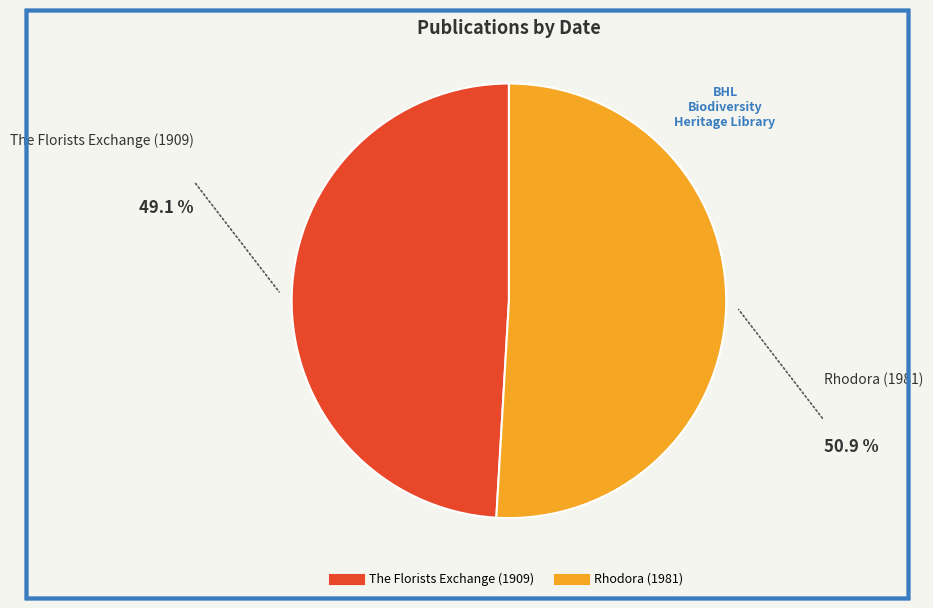

Approximately how many times larger is the value at The Florists Exchange (1909) compared to Rhodora (1981)?

1.0